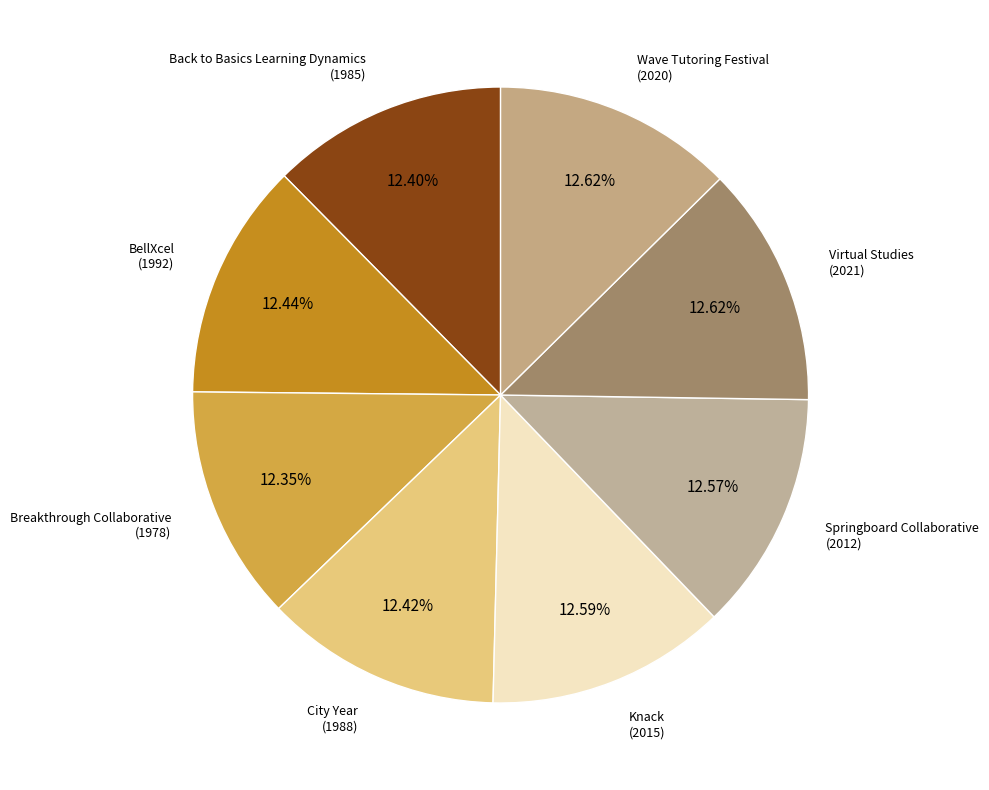

To the nearest percent, what portion does Knack represent?

13%